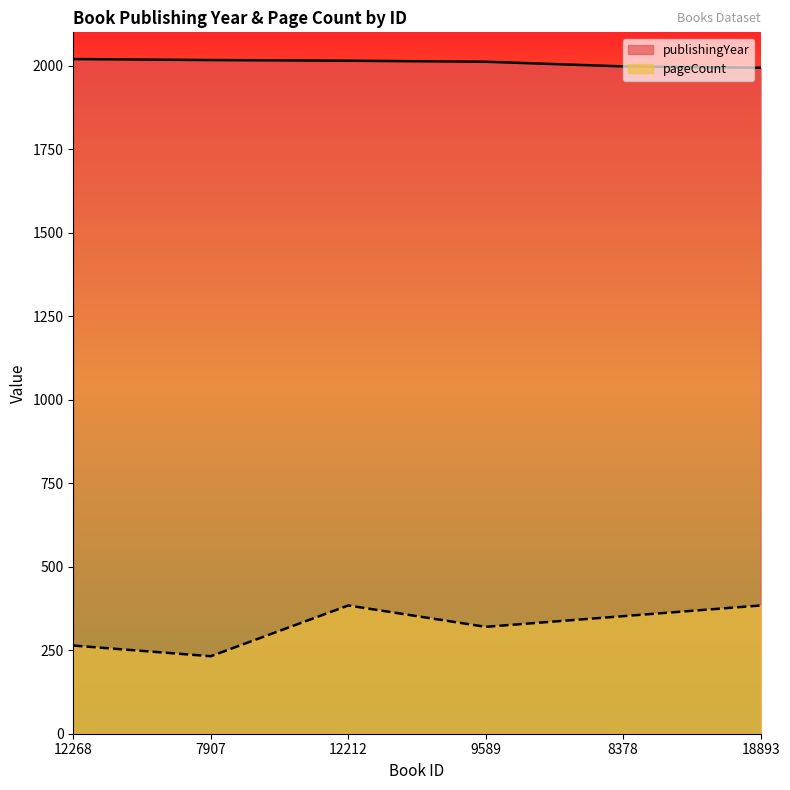

Is it true that publishingYear equals 1064 at 8378?

False